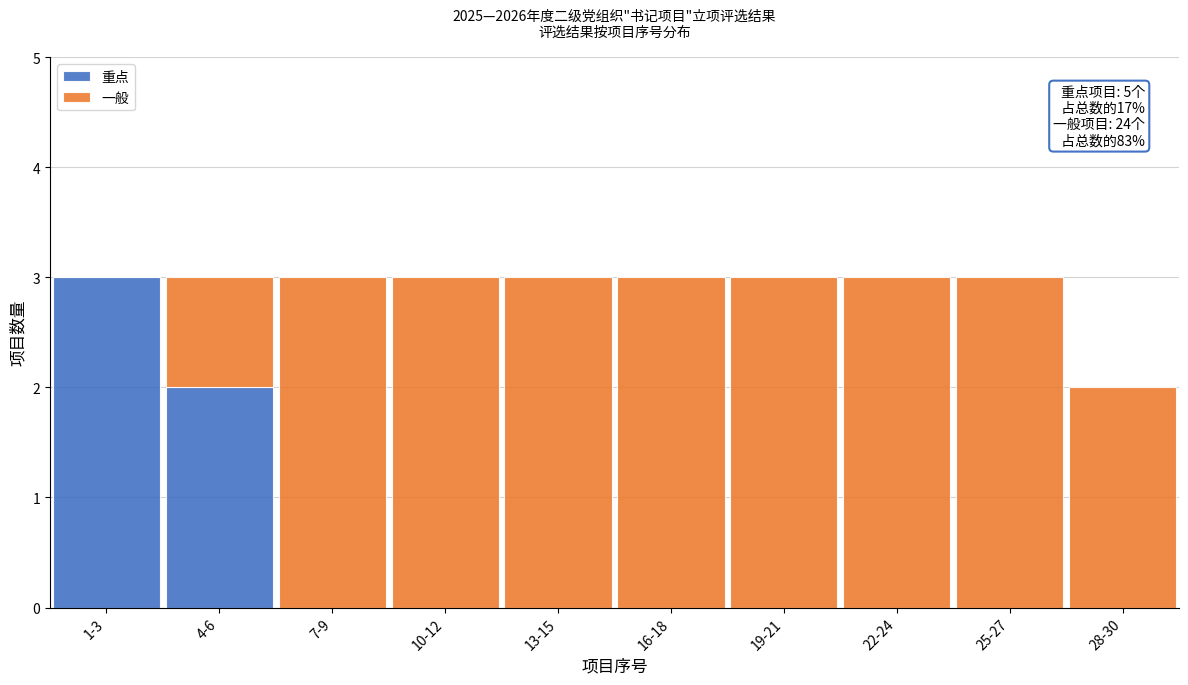

Reading left to right, what are the values for 重点?

1-3=3	4-6=2	7-9=0	10-12=0	13-15=0	16-18=0	19-21=0	22-24=0	25-27=0	28-30=0